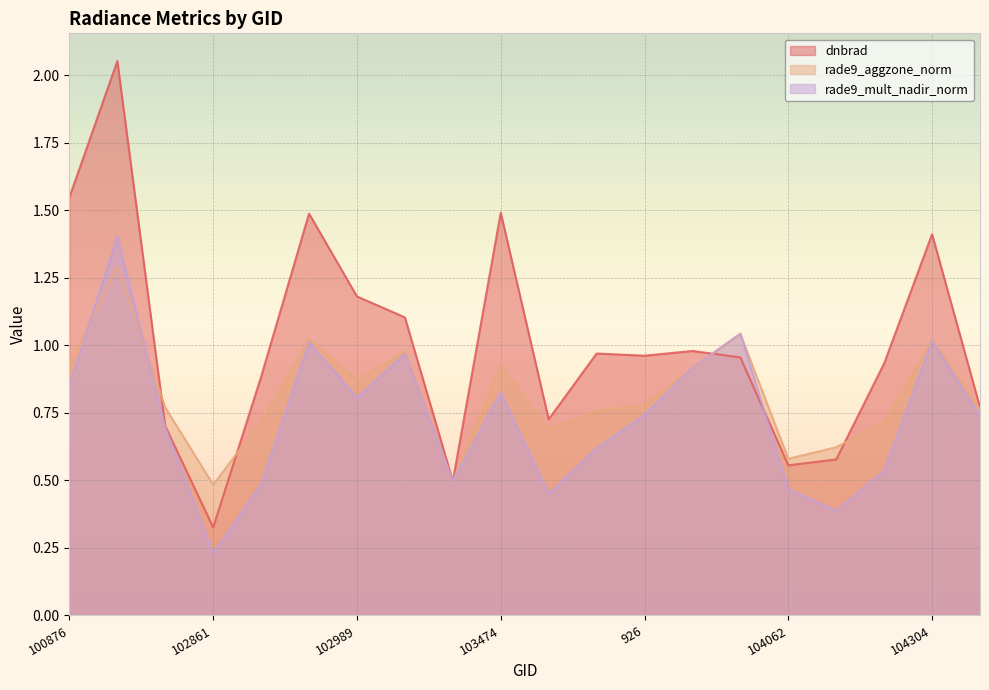

What position from the left is 104304?

19